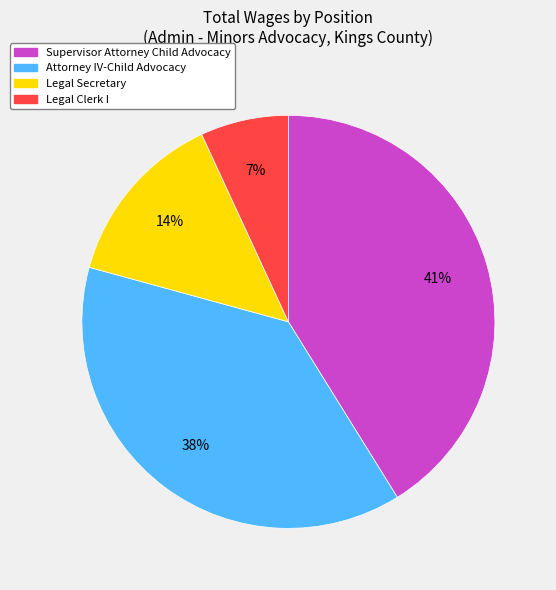

To the nearest percent, what is the difference between the largest and smallest slice percentages?

34%